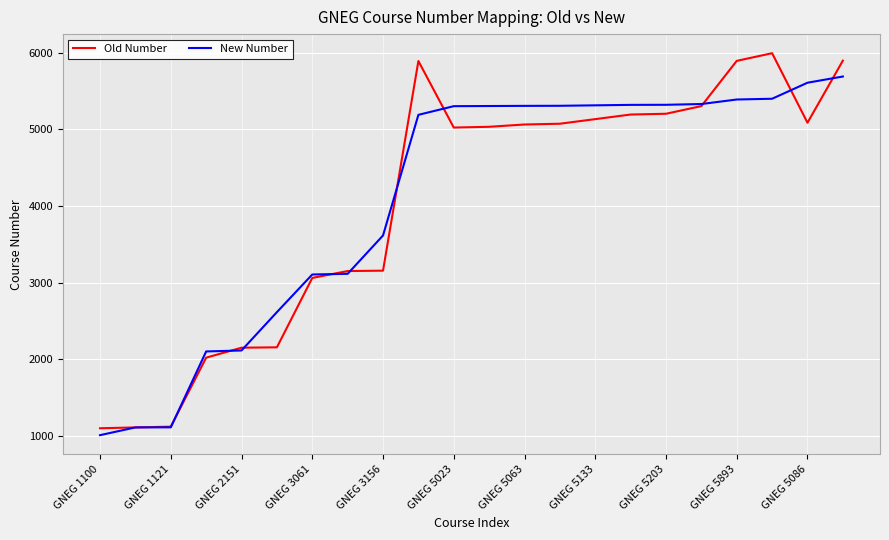

What is the highest value of the New Number series?

5689